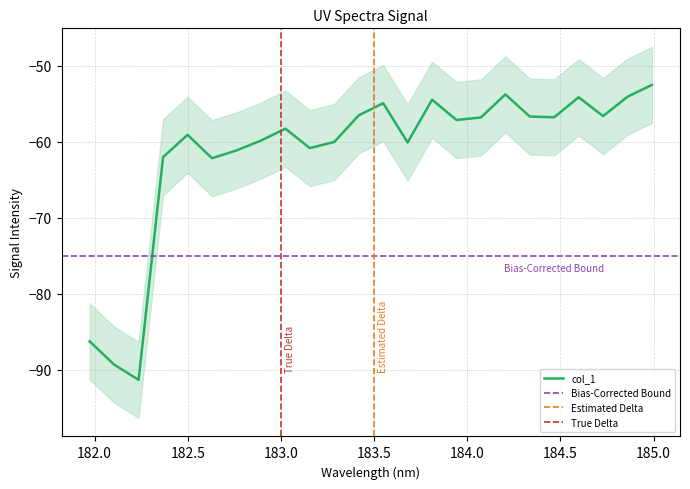

Is this an area chart (filled region under the line)?

No